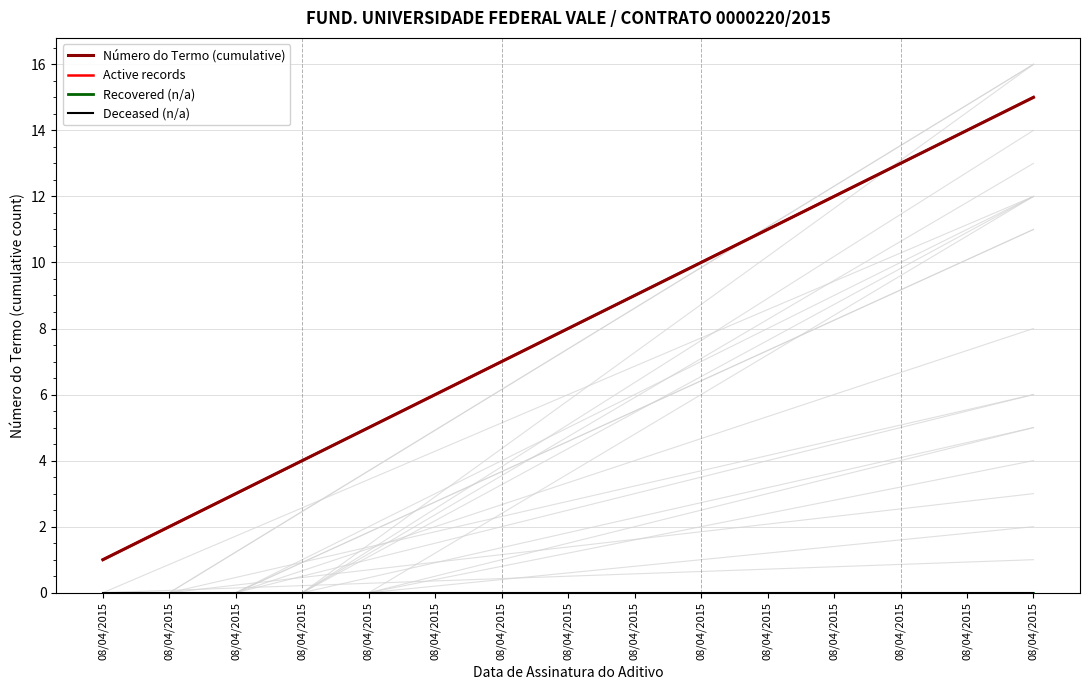

Rank the series by their maximum value, from highest to lowest.

Número do Termo (cumulative), Active records, Recovered (n/a), Deceased (n/a)